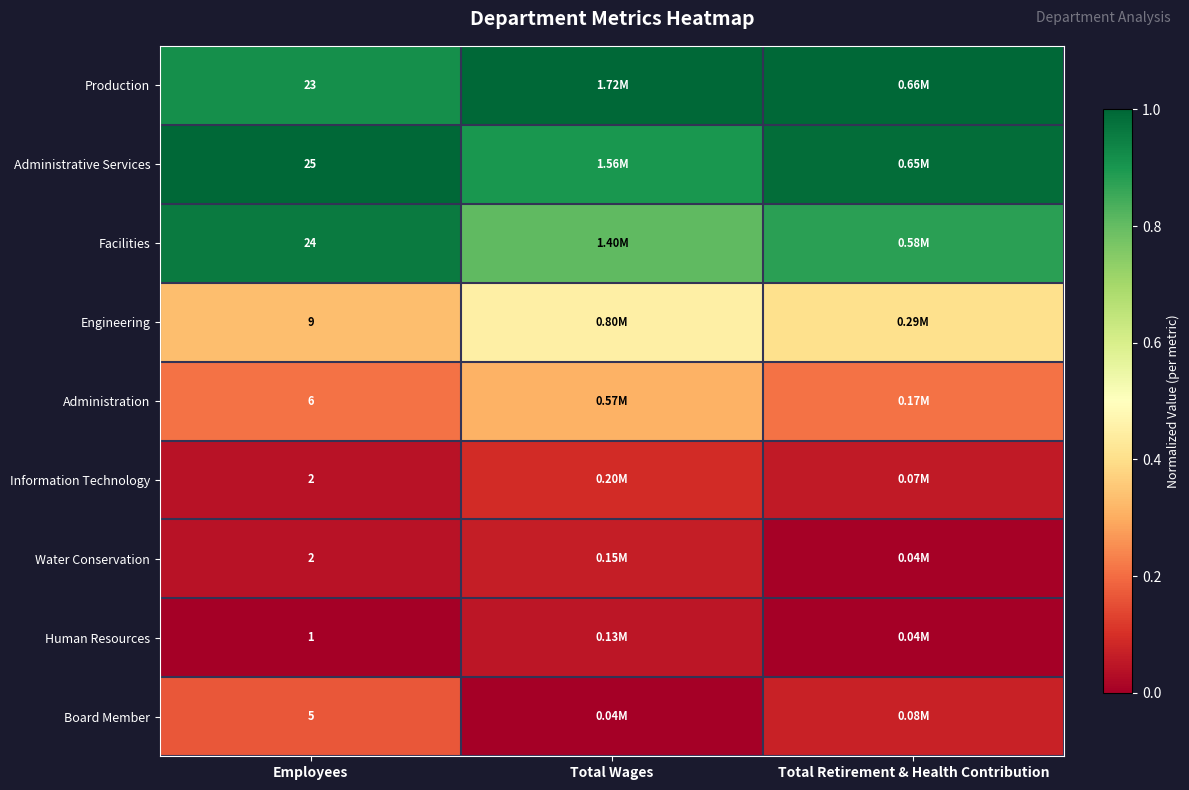

Which category has the lowest value across all series?

Employees